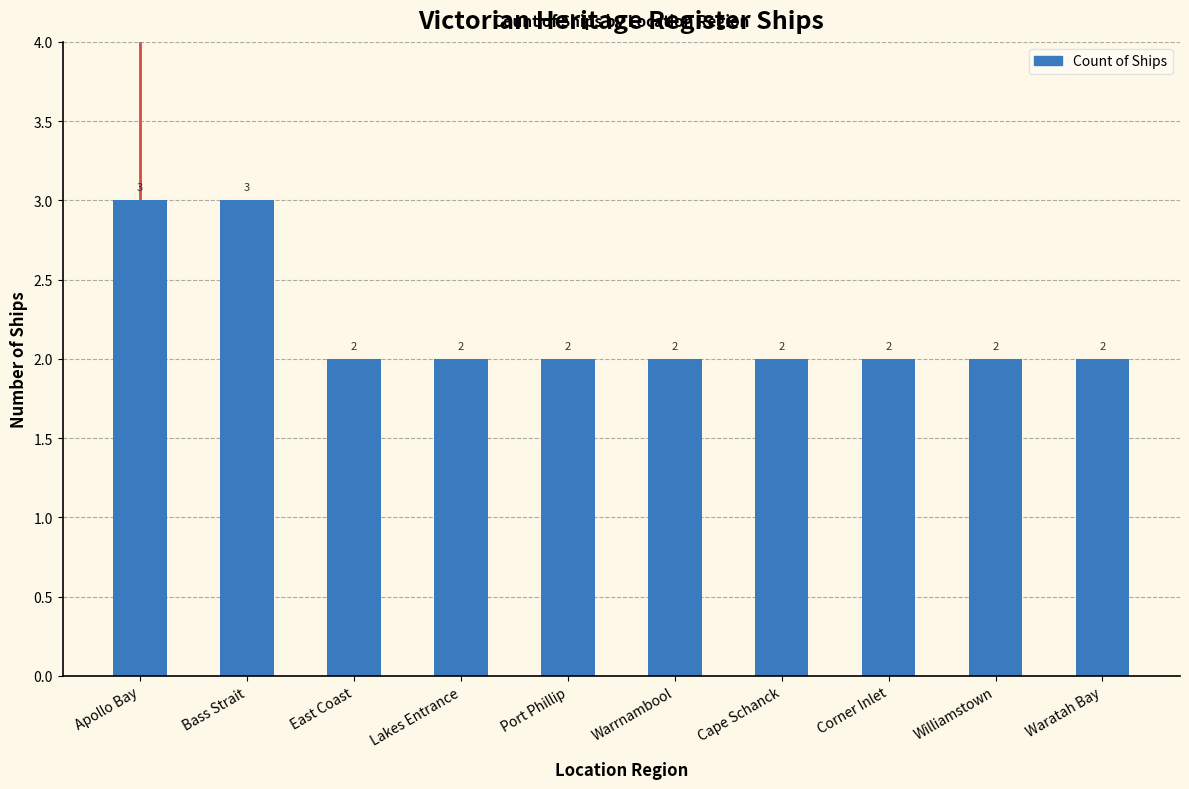

What is the greatest value displayed?

3